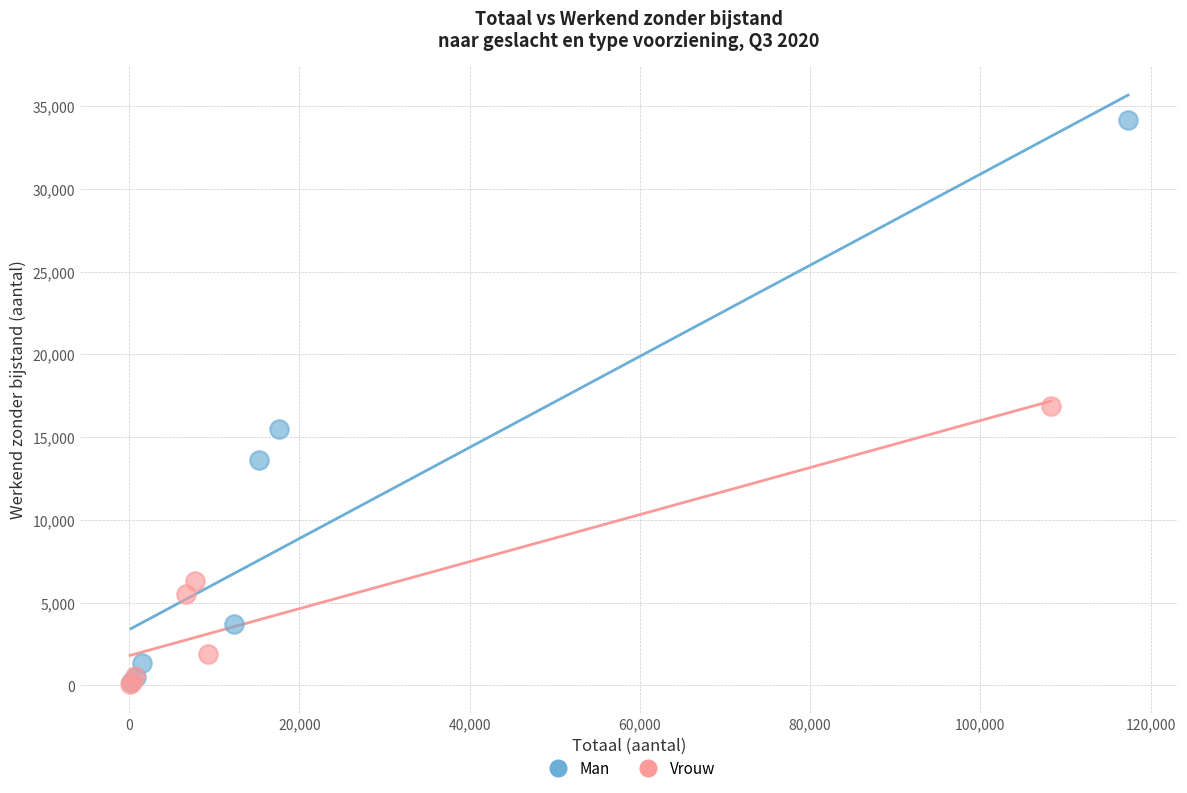

Which series has the largest Y range (max minus min)?

Man